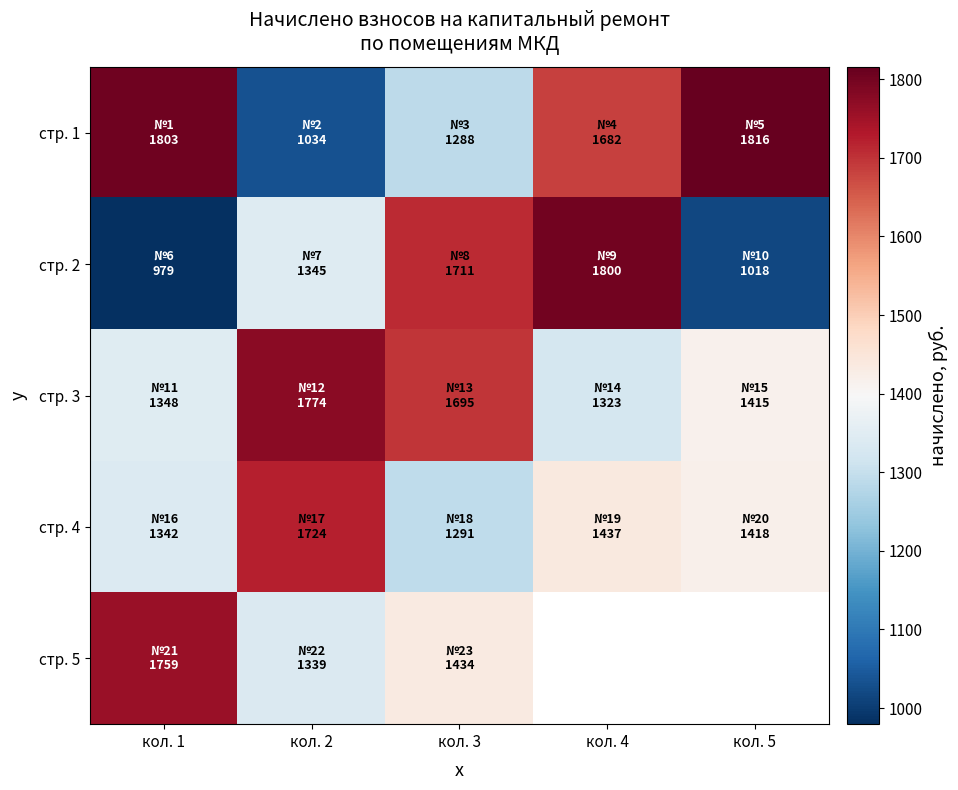

What is the average value of the стр. 1 series?

1524.5